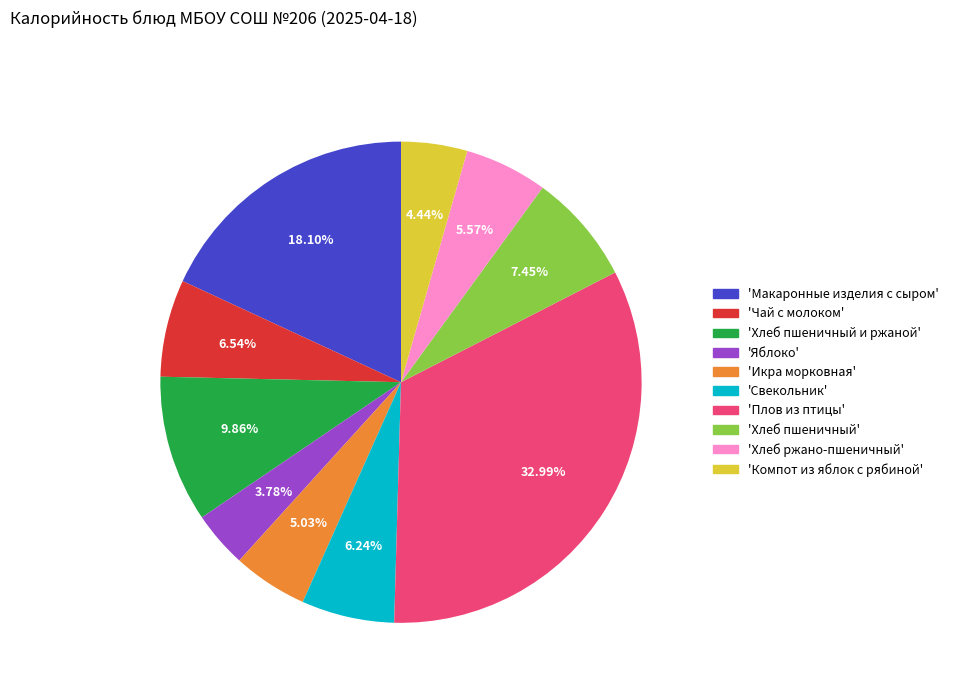

Is there any slice that represents more than half of the pie?

No